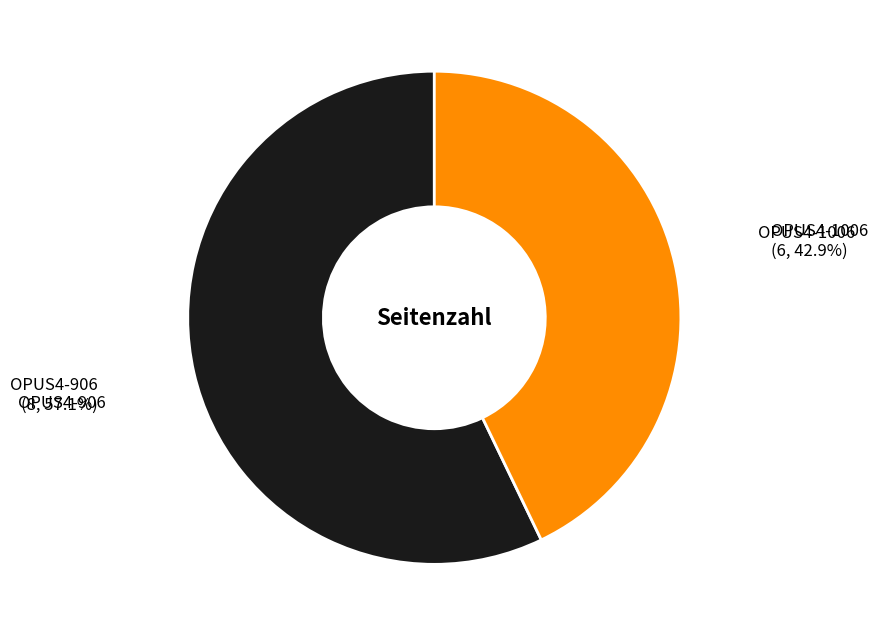

Which has a higher value, OPUS4-906 or OPUS4-1006?

OPUS4-906